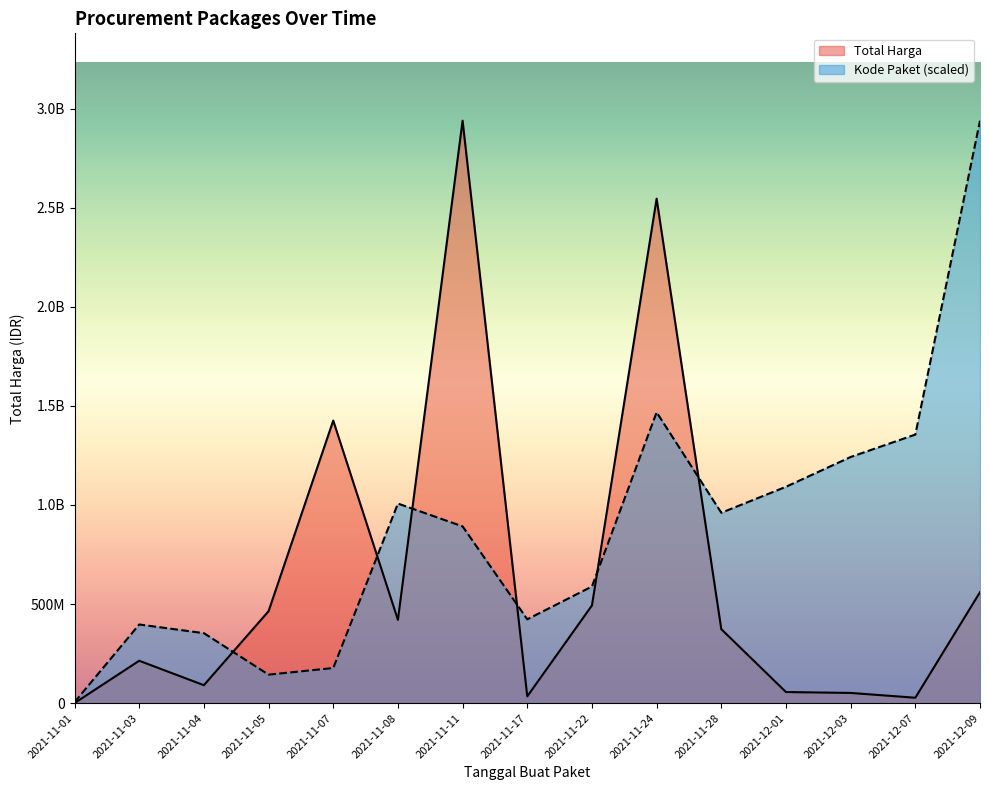

What is the average value of the Kode Paket series?

869601342.8